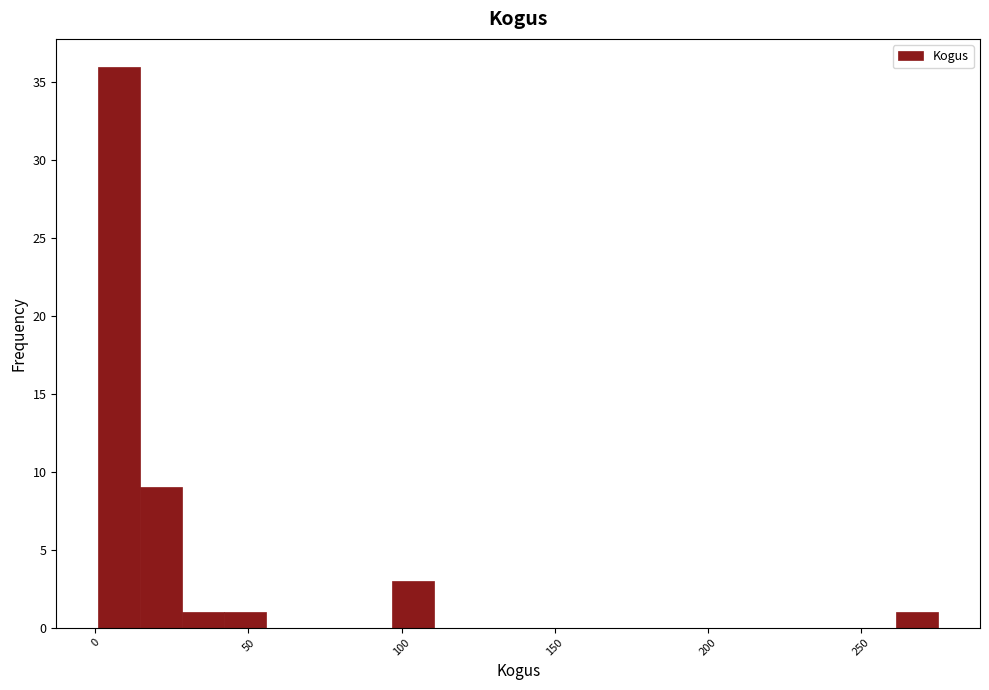

Read against the x-axis, roughly where is the centre of the tallest bar?

10